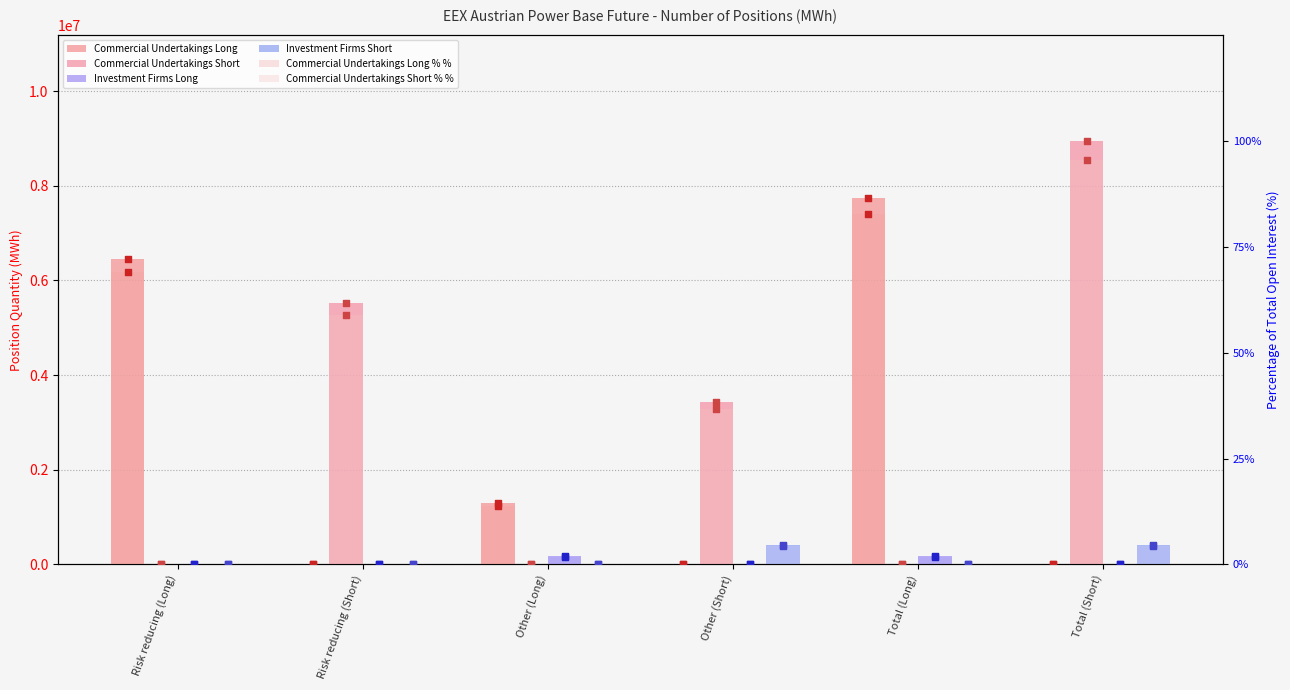

Which series has the largest total across all categories?

Commercial Undertakings Short